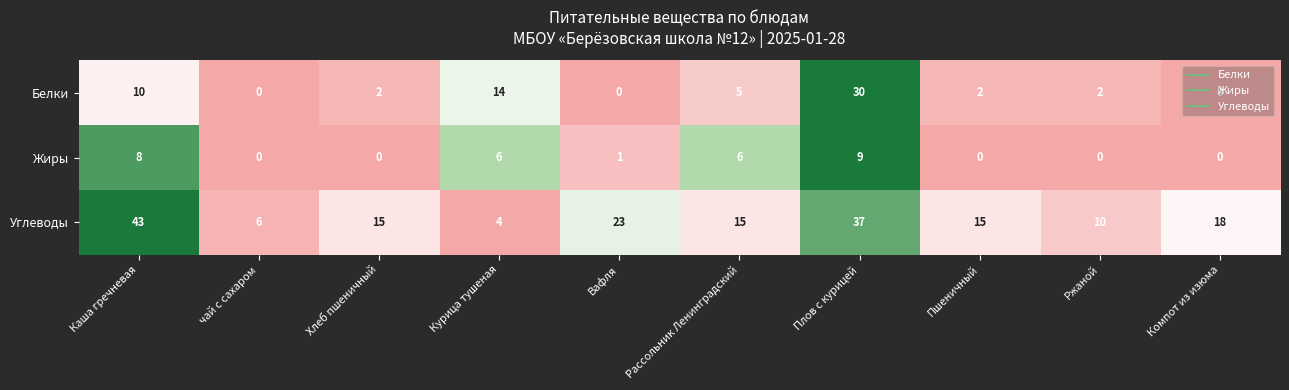

At which category is the sum across all series the highest?

Плов с курицей